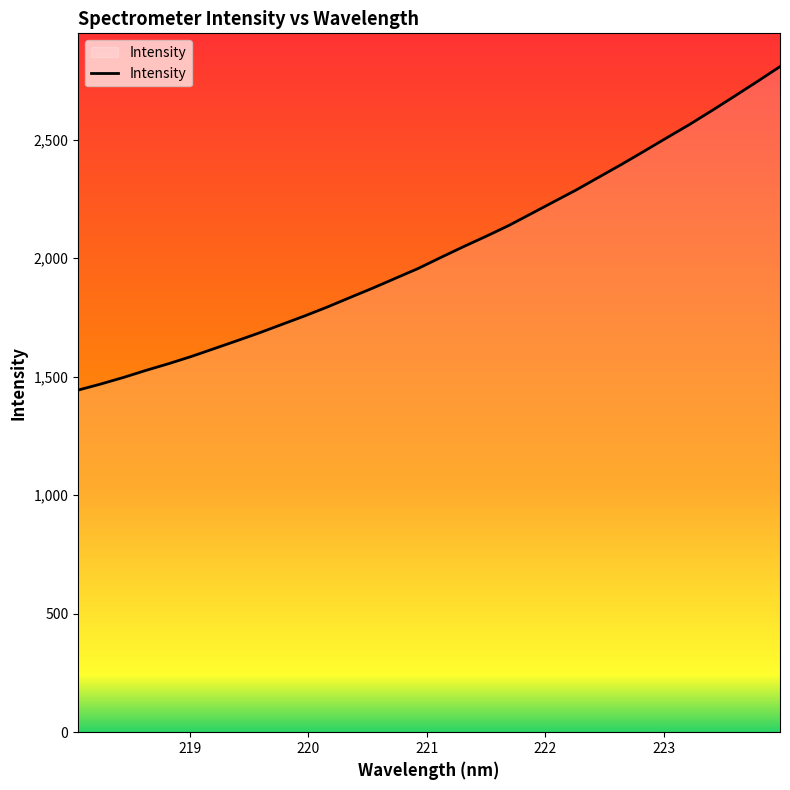

What is the minimum value shown in the chart?

1443.0